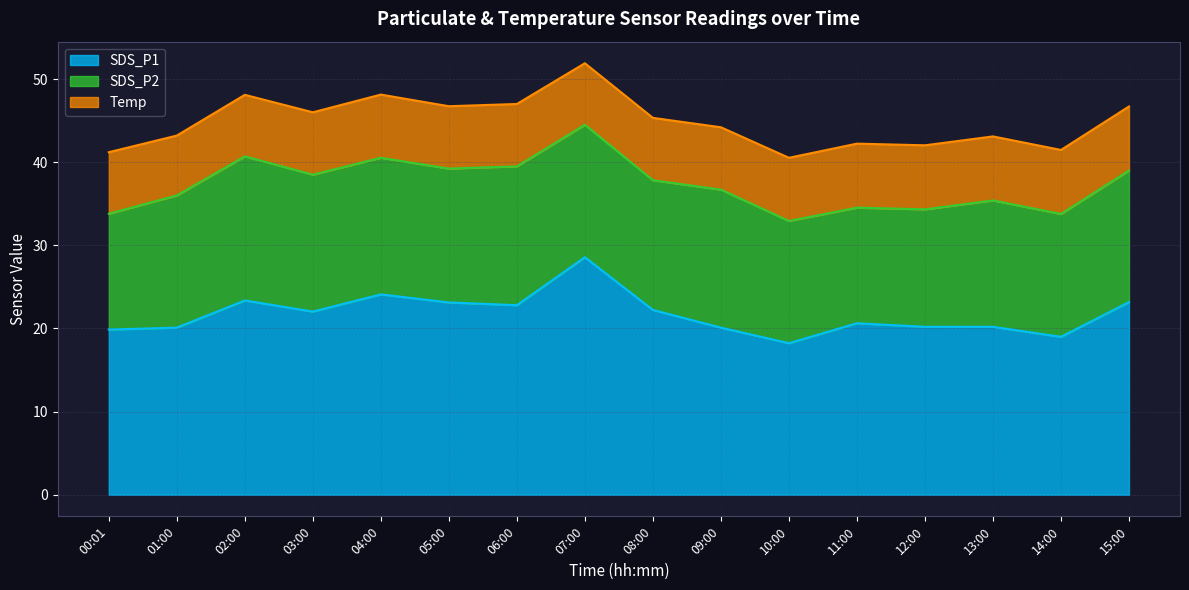

Which series has the largest total across all categories?

SDS_P1